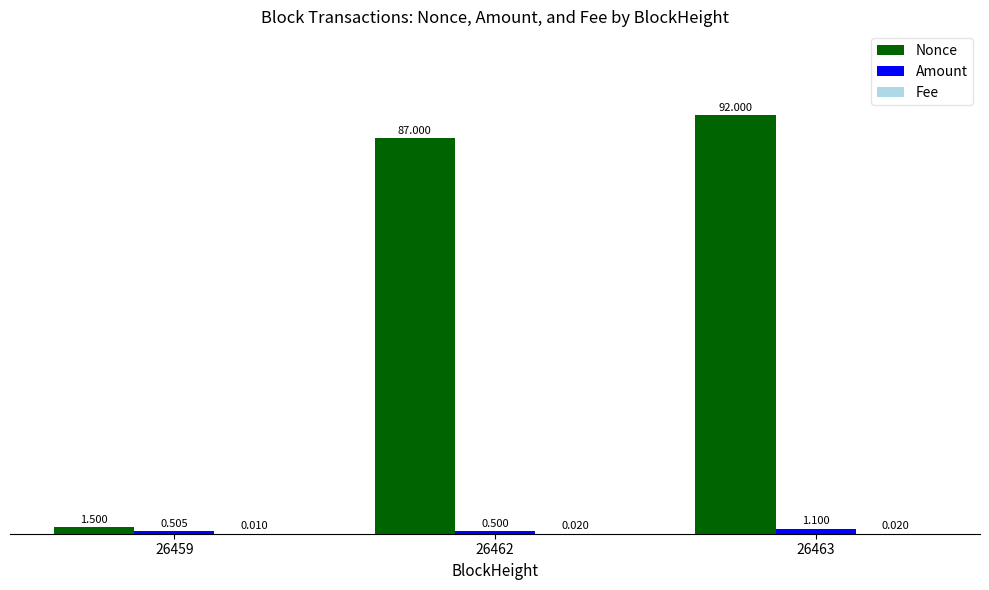

Read the Nonce value at 26463.

92.0